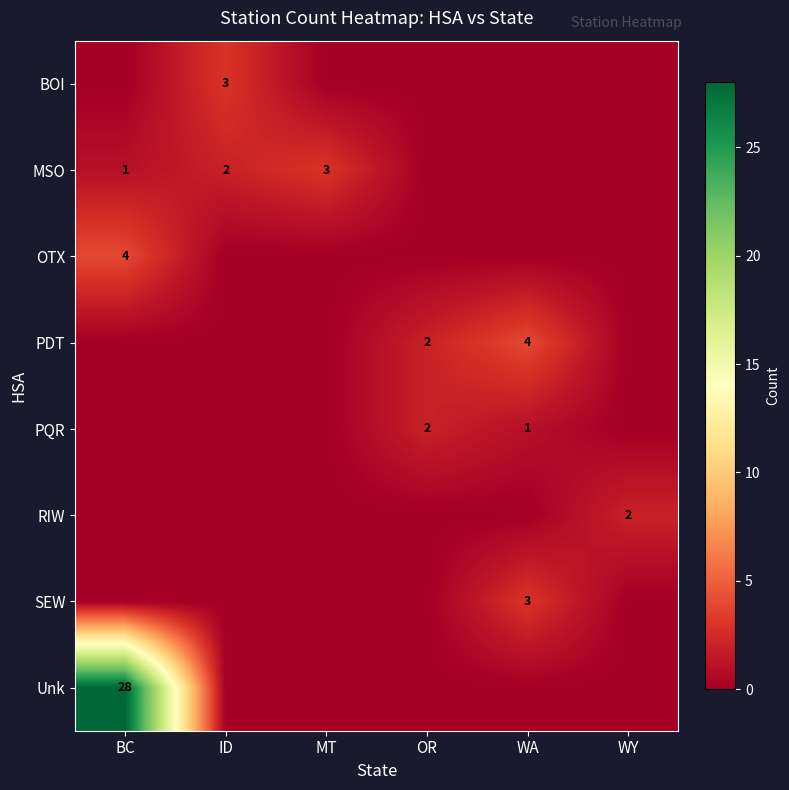

The Unk series shows 28 at BC. True or false?

True